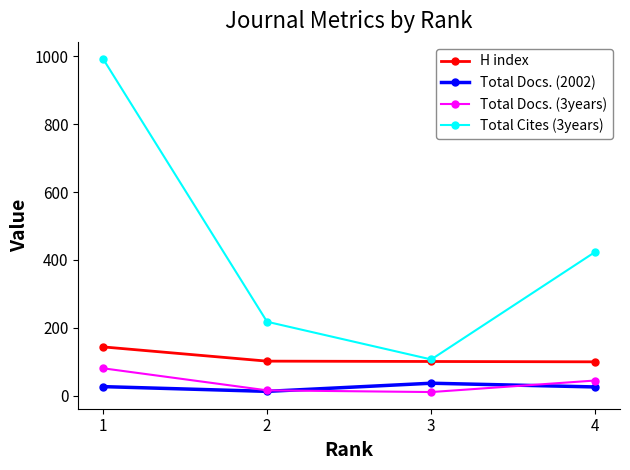

The value of Total Docs. (2002) at 3 is 37. True or false?

True